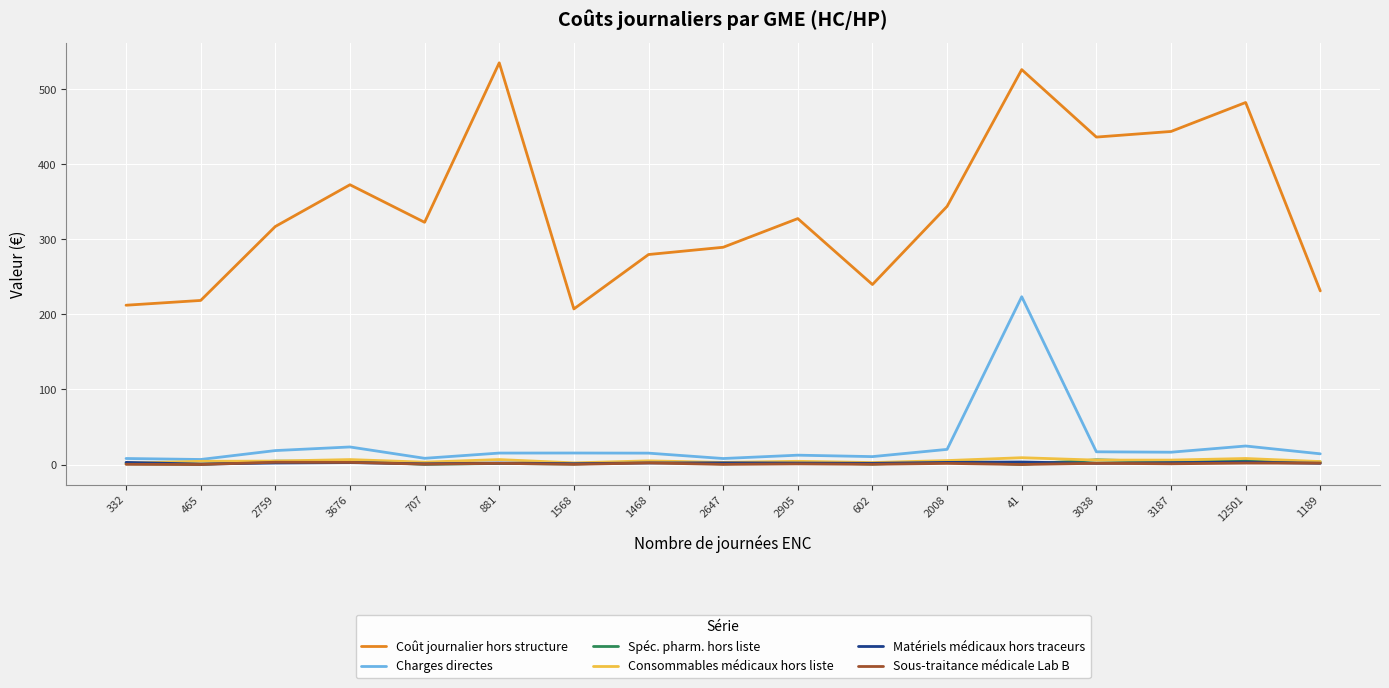

How many lines are shown in the chart?

6